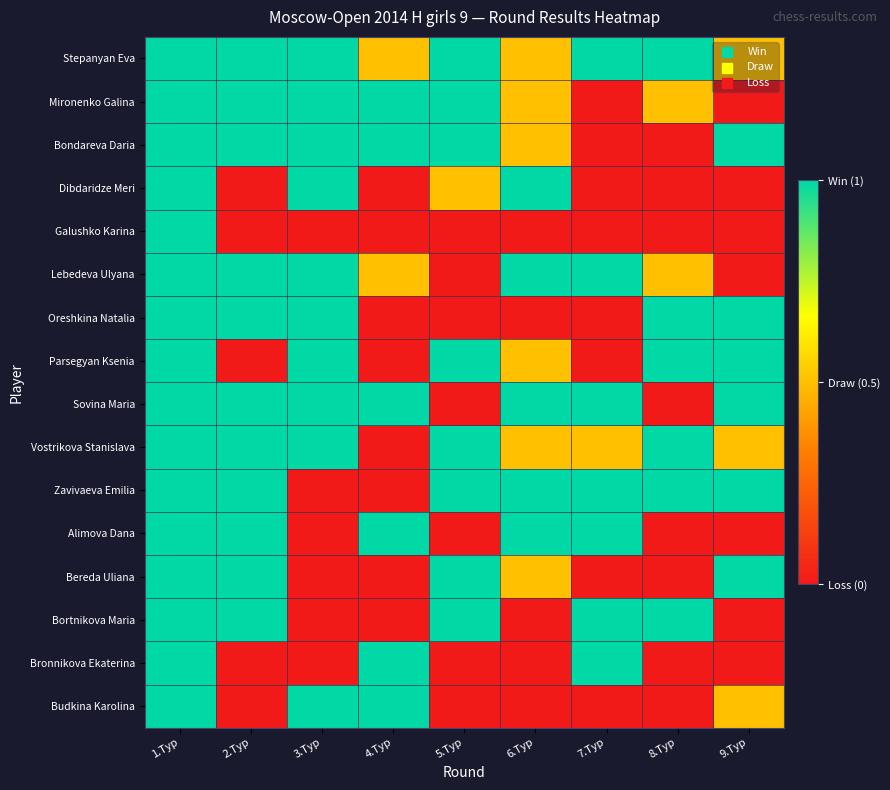

Which series has the largest total across all categories?

Stepanyan Eva